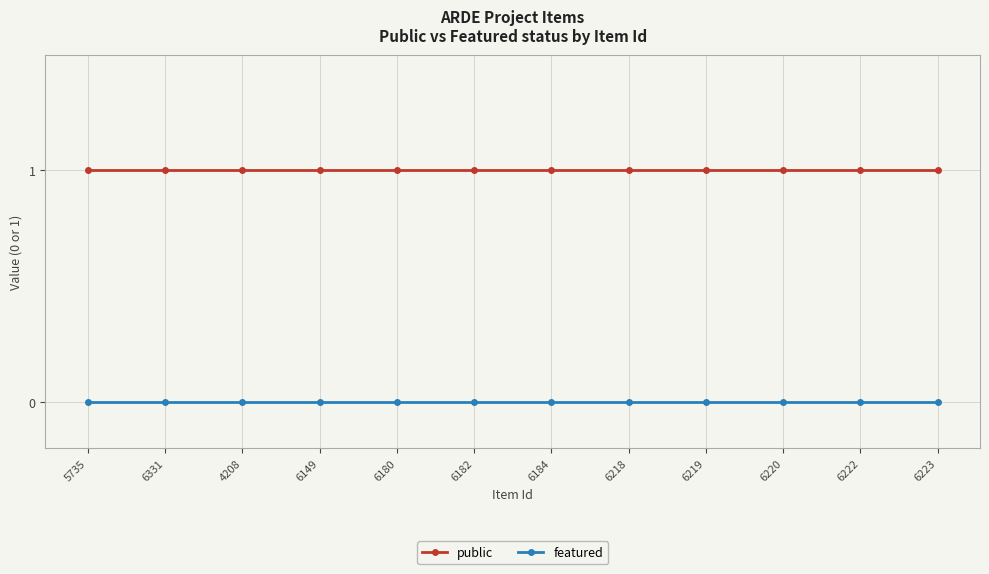

What is the minimum value for public?

1